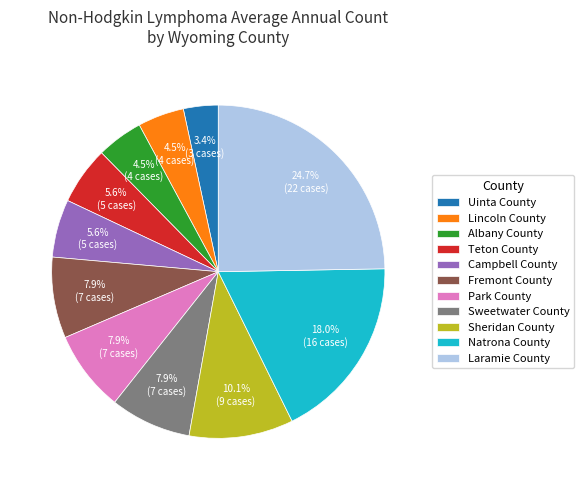

What percentage is NOT represented by Sheridan County?

89.9%